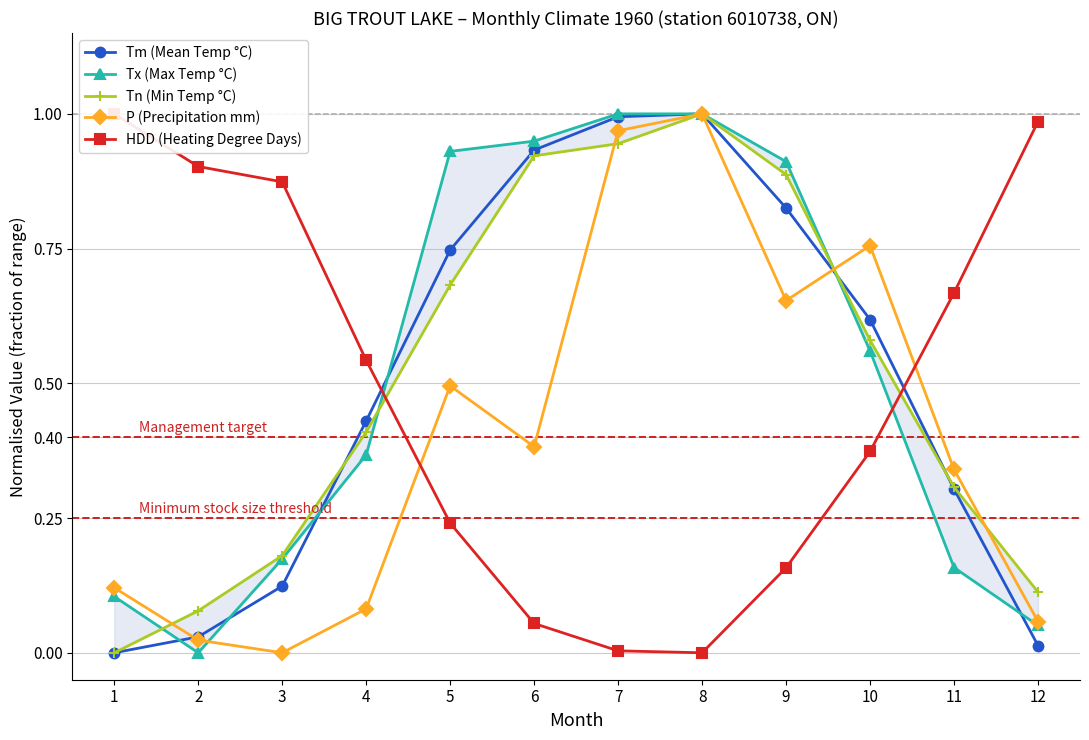

What is the value of the Tm (Mean Temp °C) point at the 3rd from the left?

0.1